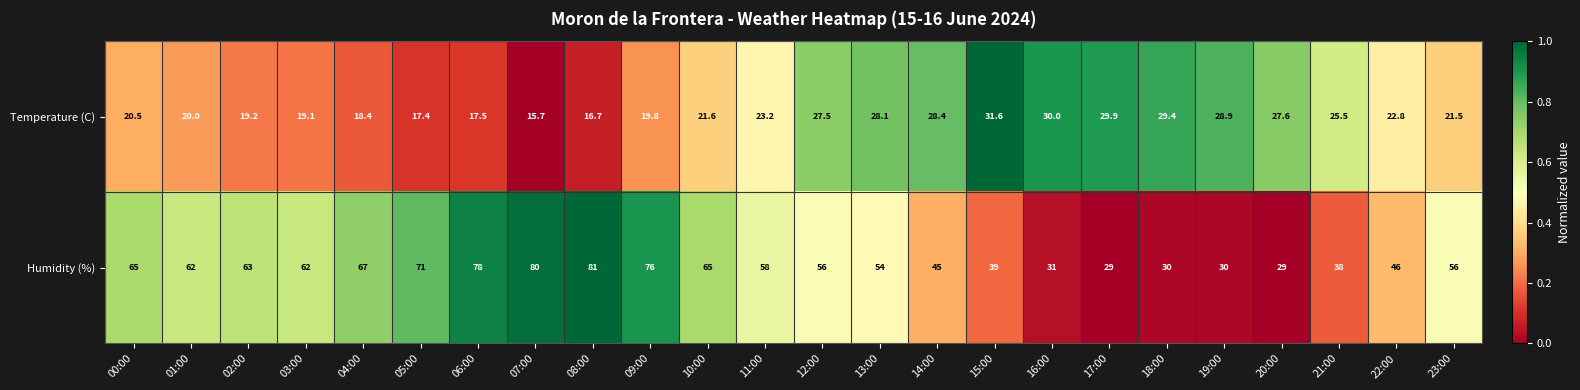

Which series has the largest total across all categories?

Humidity (%)